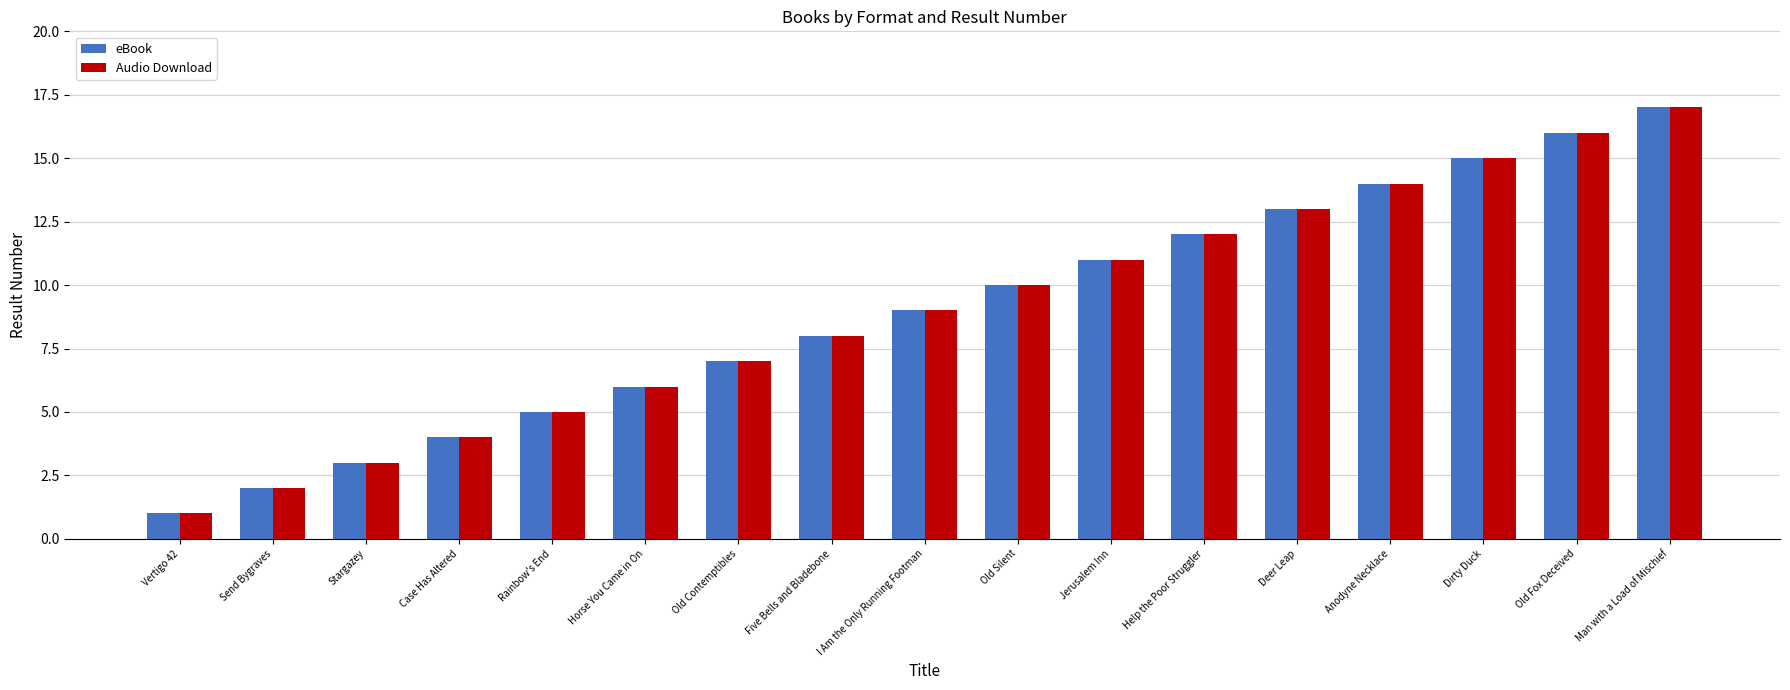

What is the greatest value displayed?

17